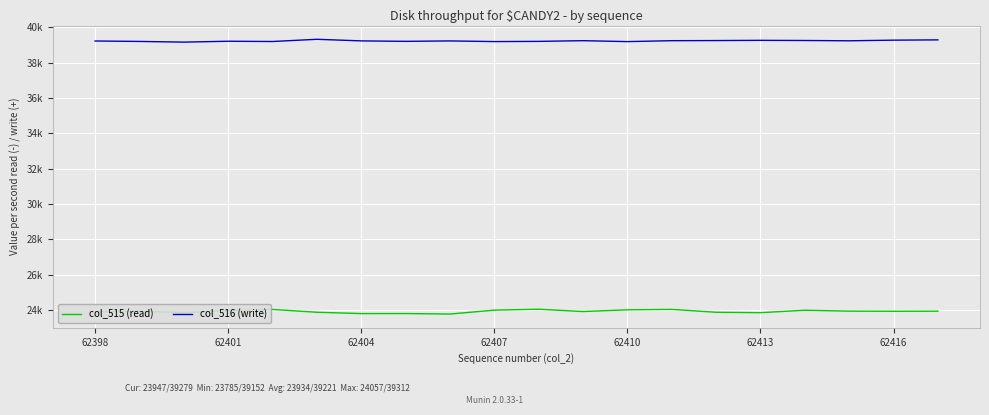

At how many categories does at least one series exceed 30529?

20